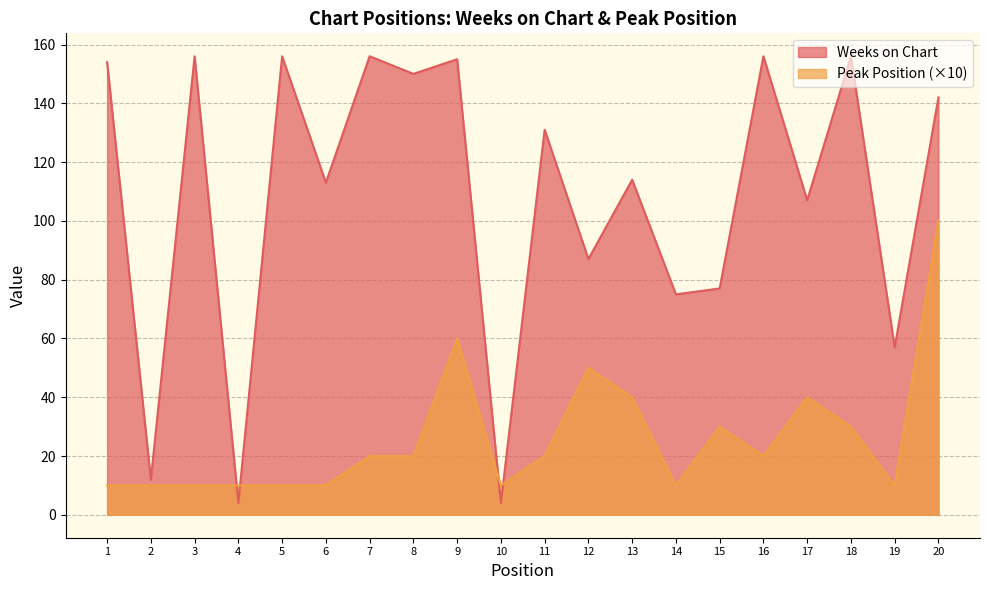

Reading left to right, extract all data points from this chart.

Weeks on Chart: 154	12	156	4	156	113	156	150	155	4	131	87	114	75	77	156	107	156	57	142
Peak Position: 10	10	10	10	10	10	20	20	60	10	20	50	40	10	30	20	40	30	10	100